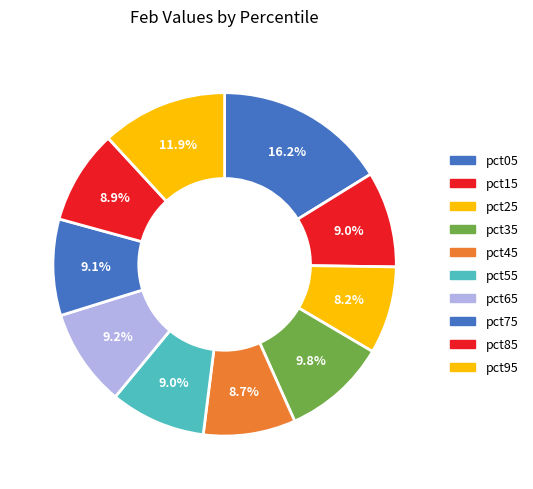

How many segments does this pie chart have?

10